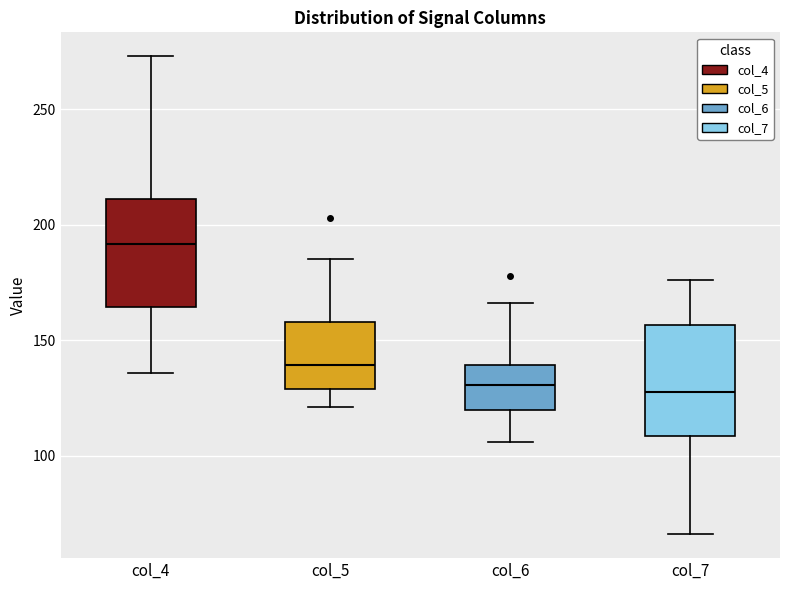

Reading left to right, read every box against the y-axis: the position of its median line, the range the box covers, and the ends of its whiskers. The values are not printed on the chart, so give them approximately, as read against the axis.

col_4: median 190, box 165 to 210, whiskers 135 to 275
col_5: median 140, box 130 to 160, whiskers 120 to 185
col_6: median 130, box 120 to 140, whiskers 105 to 165
col_7: median 130, box 110 to 155, whiskers 65 to 175